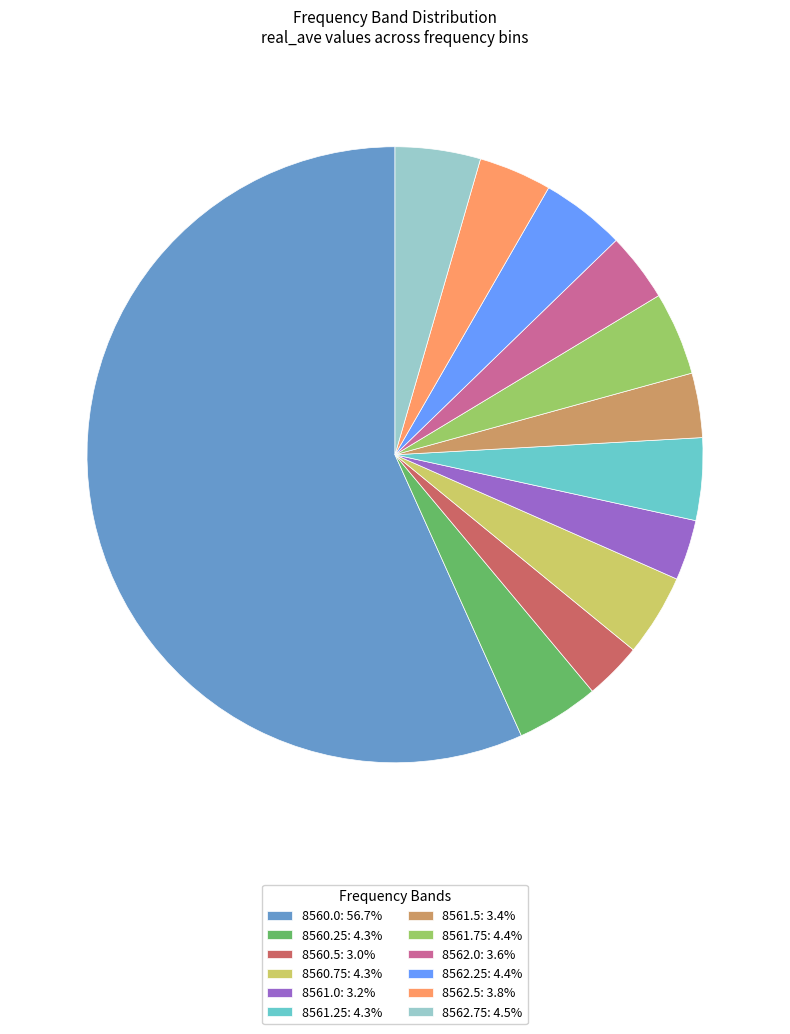

Is there a majority slice in this chart?

Yes